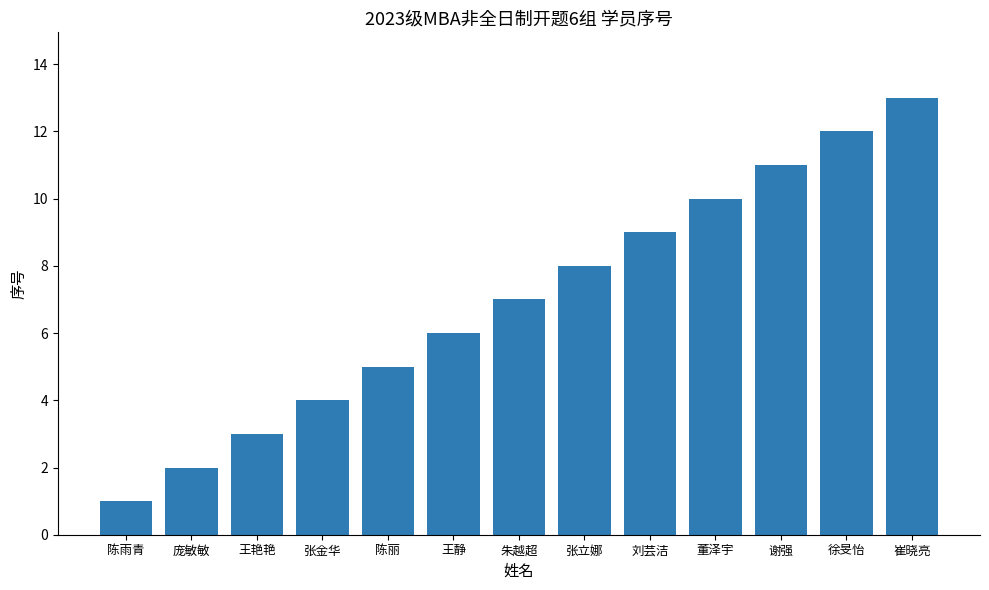

Rank the categories by value from highest to lowest.

崔晓亮, 徐旻怡, 谢强, 董泽宇, 刘芸洁, 张立娜, 朱越超, 王静, 陈丽, 张金华, 王艳艳, 庞敏敏, 陈雨青